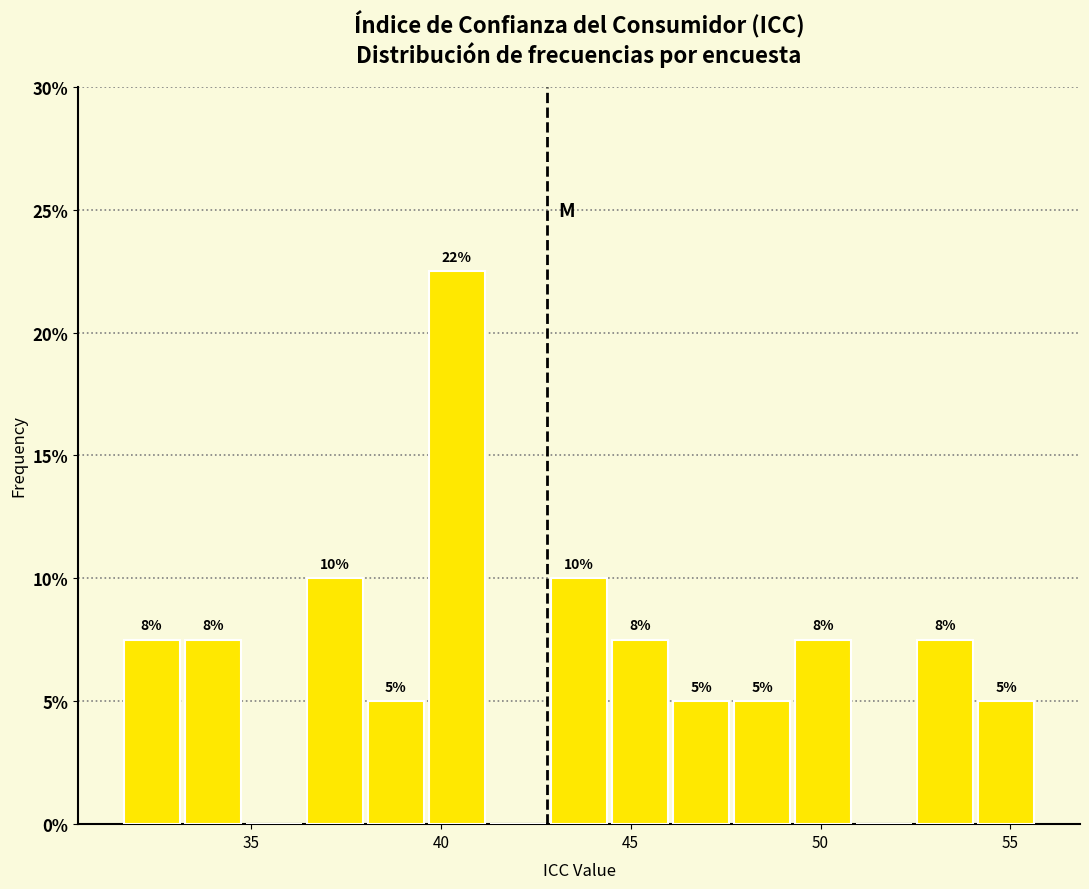

Read against the x-axis, roughly where is the centre of the tallest bar?

40.5